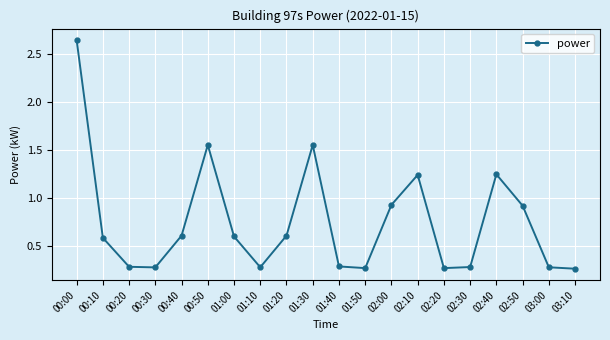

What is the label of the 17th point from the right?

00:30